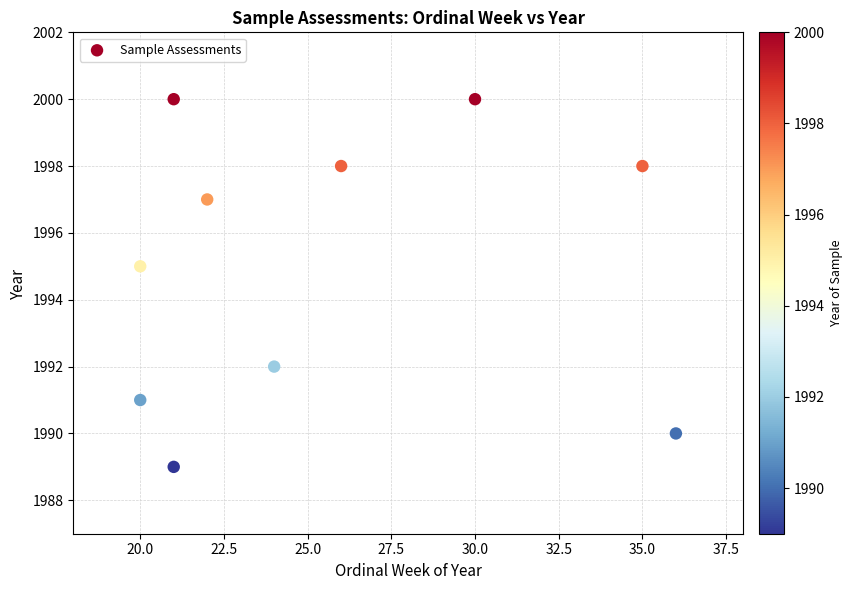

What Y value in the scatter plot is closest to 1994?

1995